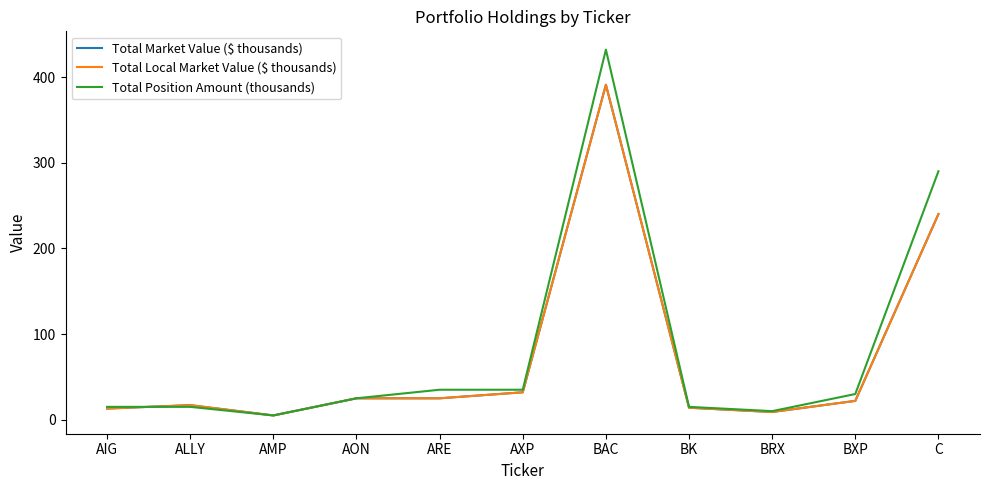

List the series in order of their peak value, lowest first.

Total Market Value ($ thousands), Total Local Market Value ($ thousands), Total Position Amount (thousands)